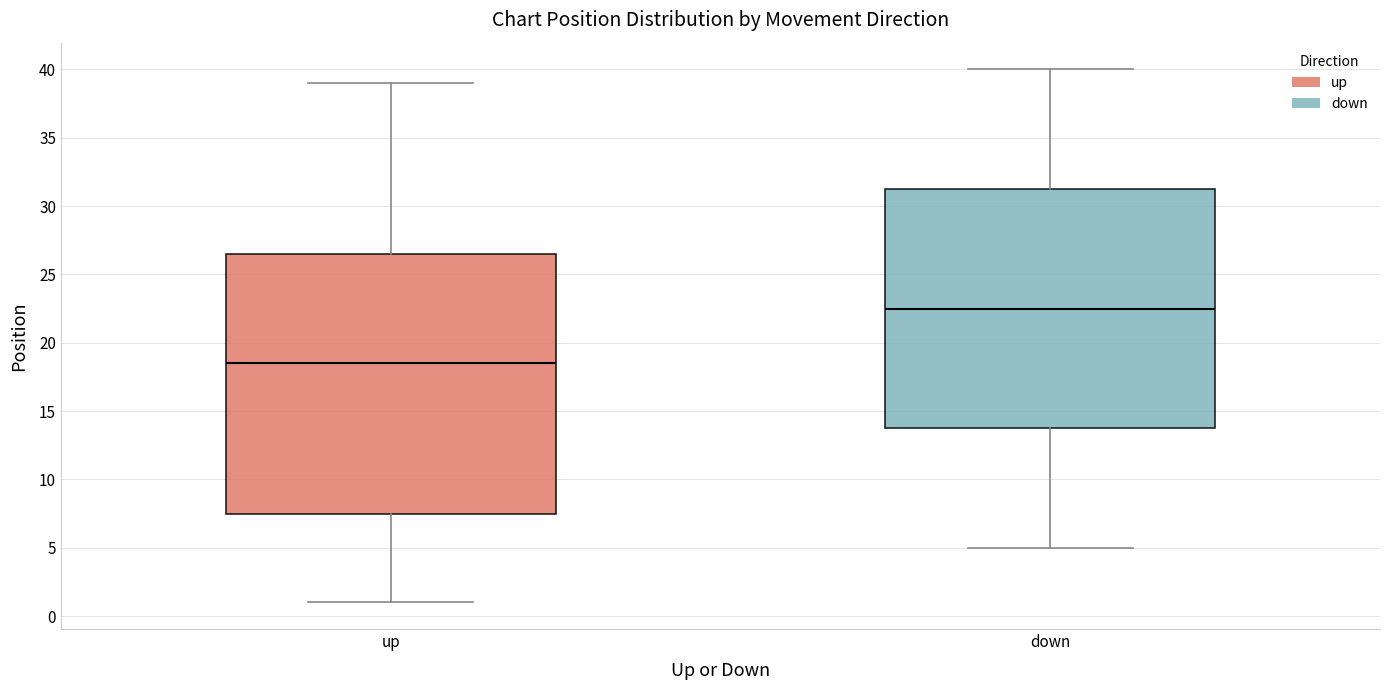

Reading left to right, read every box against the y-axis: the position of its median line, the range the box covers, and the ends of its whiskers. The values are not printed on the chart, so give them approximately, as read against the axis.

up: median 18.5, box 7.5 to 26.5, whiskers 1.0 to 39.0
down: median 22.5, box 14.0 to 31.5, whiskers 5.0 to 40.0